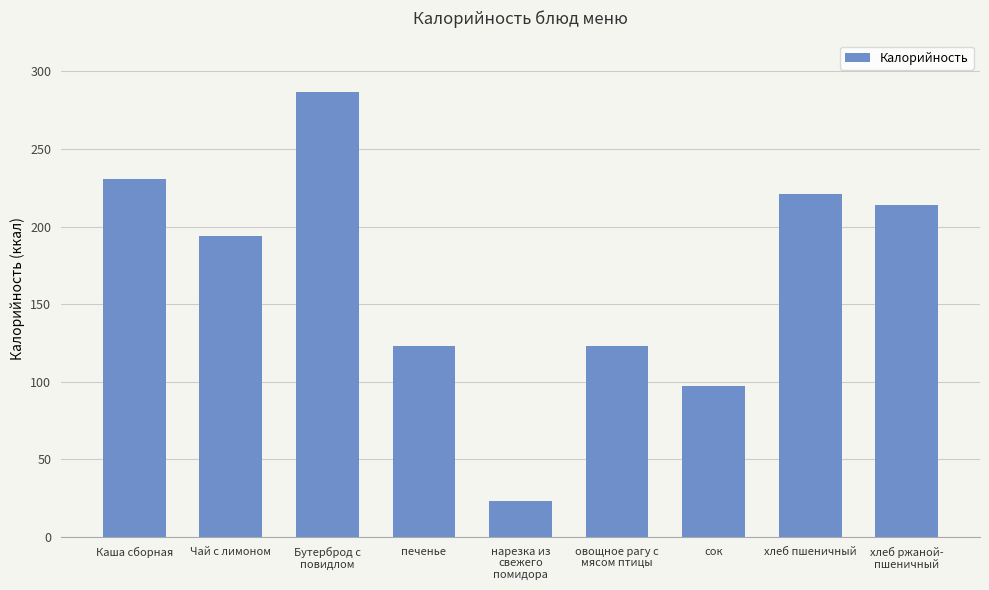

True or false: the data shows 97 at сок.

True